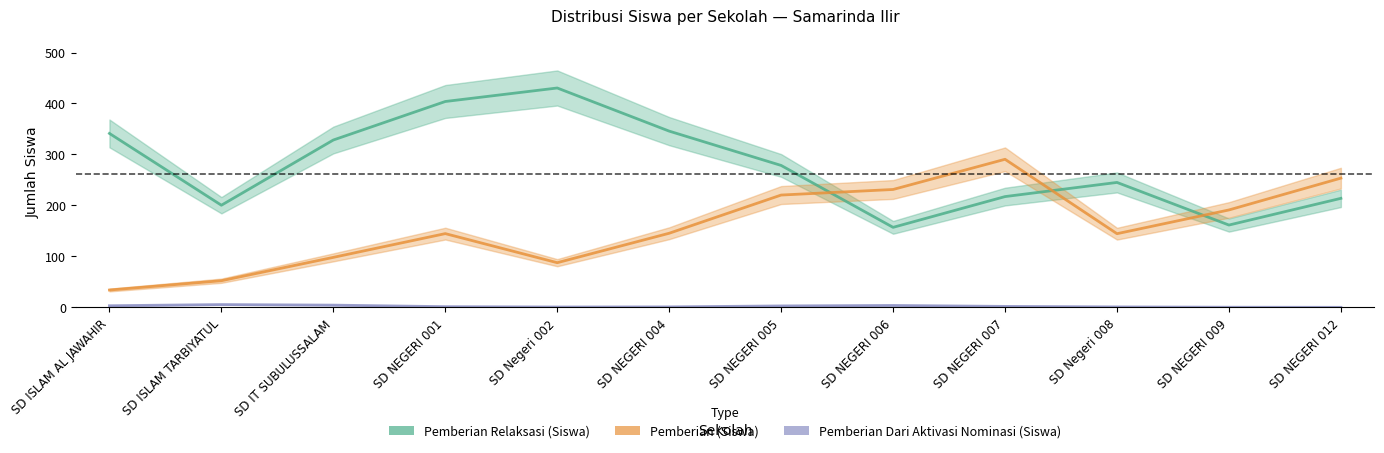

Reading left to right, extract all data points from this chart.

Pemberian Relaksasi (Siswa): SD ISLAM AL JAWAHIR=341.2	SD ISLAM TARBIYATUL=200.3	SD IT SUBULUSSALAM=328.3	SD NEGERI 001=403.9	SD Negeri 002=430.4	SD NEGERI 004=345.8	SD NEGERI 005=278.4	SD NEGERI 006=156.9	SD NEGERI 007=217.3	SD Negeri 008=245.1	SD NEGERI 009=161.4	SD NEGERI 012=213.9
Pemberian (Siswa): SD ISLAM AL JAWAHIR=34.0	SD ISLAM TARBIYATUL=52.2	SD IT SUBULUSSALAM=98.0	SD NEGERI 001=144.6	SD Negeri 002=87.6	SD NEGERI 004=145.4	SD NEGERI 005=220.3	SD NEGERI 006=231.3	SD NEGERI 007=290.5	SD Negeri 008=144.5	SD NEGERI 009=191.1	SD NEGERI 012=253.5
Pemberian Dari Aktivasi Nominasi (Siswa): SD ISLAM AL JAWAHIR=3.1	SD ISLAM TARBIYATUL=5.4	SD IT SUBULUSSALAM=4.3	SD NEGERI 001=1.3	SD Negeri 002=0.6	SD NEGERI 004=0.9	SD NEGERI 005=2.8	SD NEGERI 006=3.7	SD NEGERI 007=1.8	SD Negeri 008=0.8	SD NEGERI 009=0.2	SD NEGERI 012=0.0